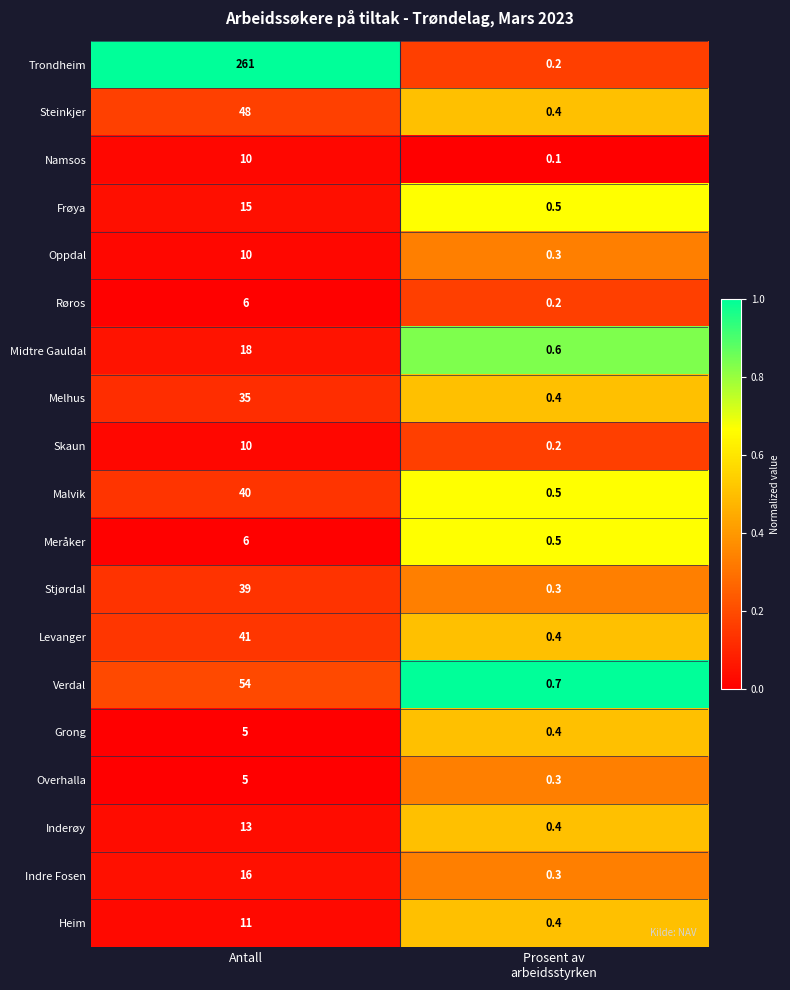

Which series has the largest range (max minus min)?

Trondheim